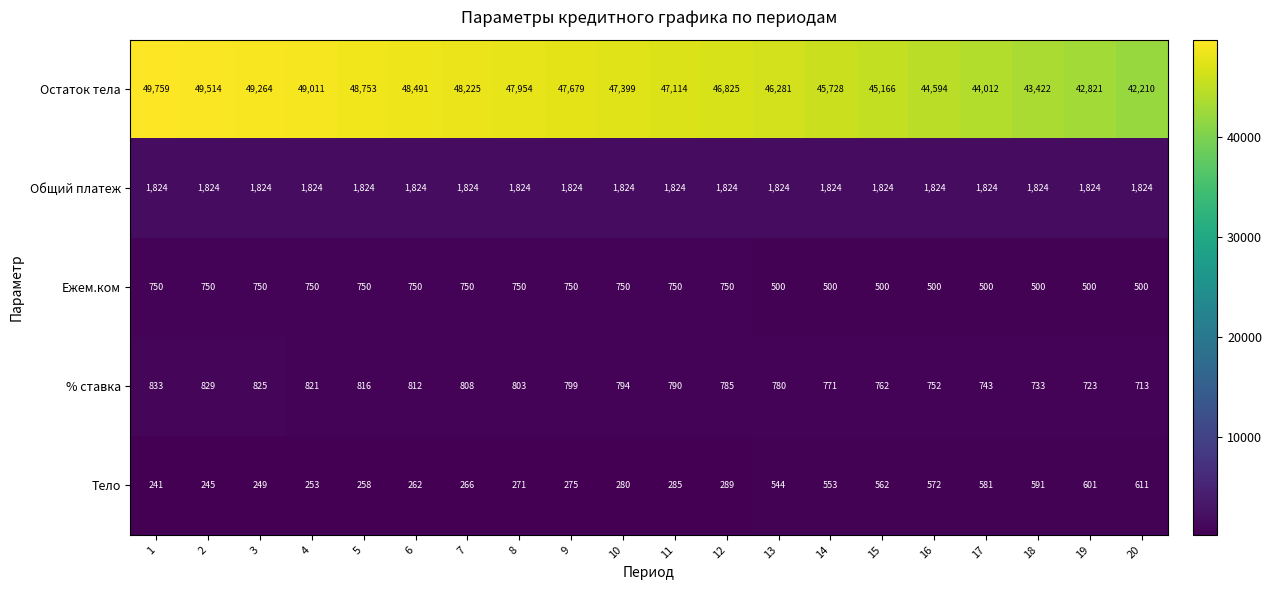

Is it true that % ставка equals 257 at 2?

False